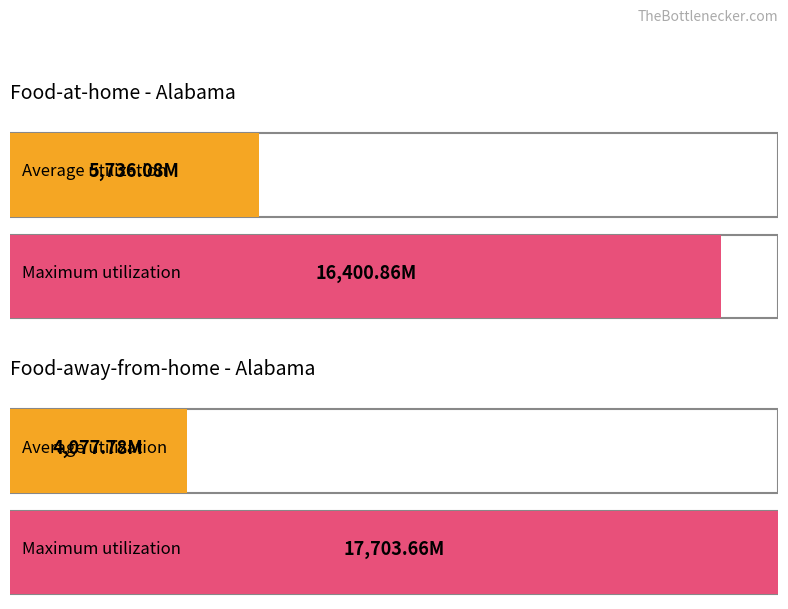

What is the highest value of the Food-away-from-home sales series?

17703.7